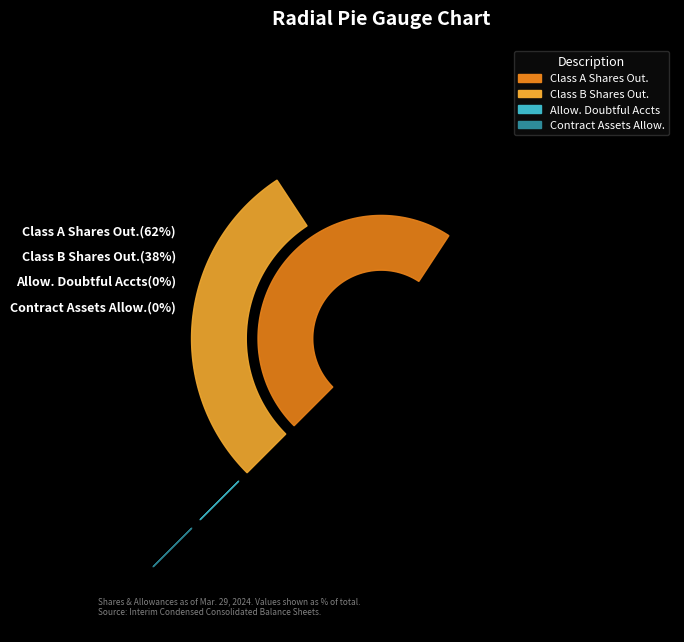

Which category has the smallest portion of the pie?

Contract Assets Allowance